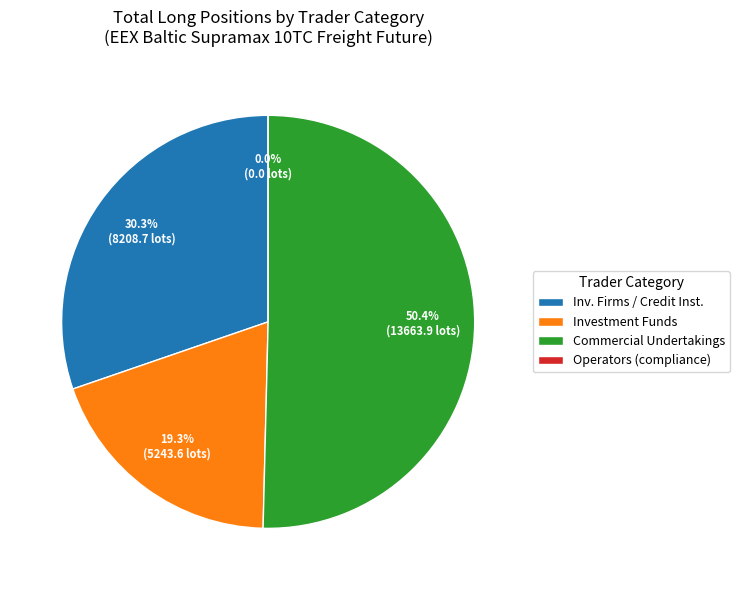

What is the change in value from Investment Firms or credit institutions to Commercial Undertakings?

+5455.2